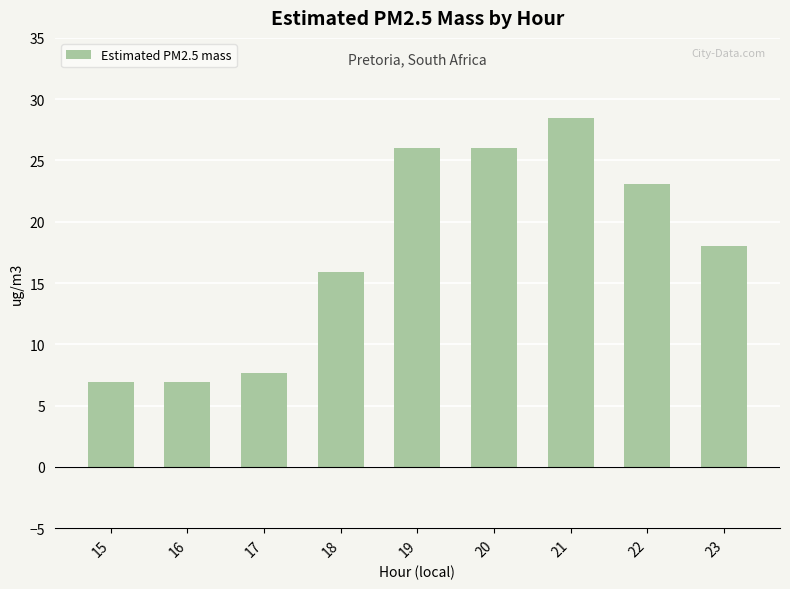

At which category does the chart reach its peak across all series?

21